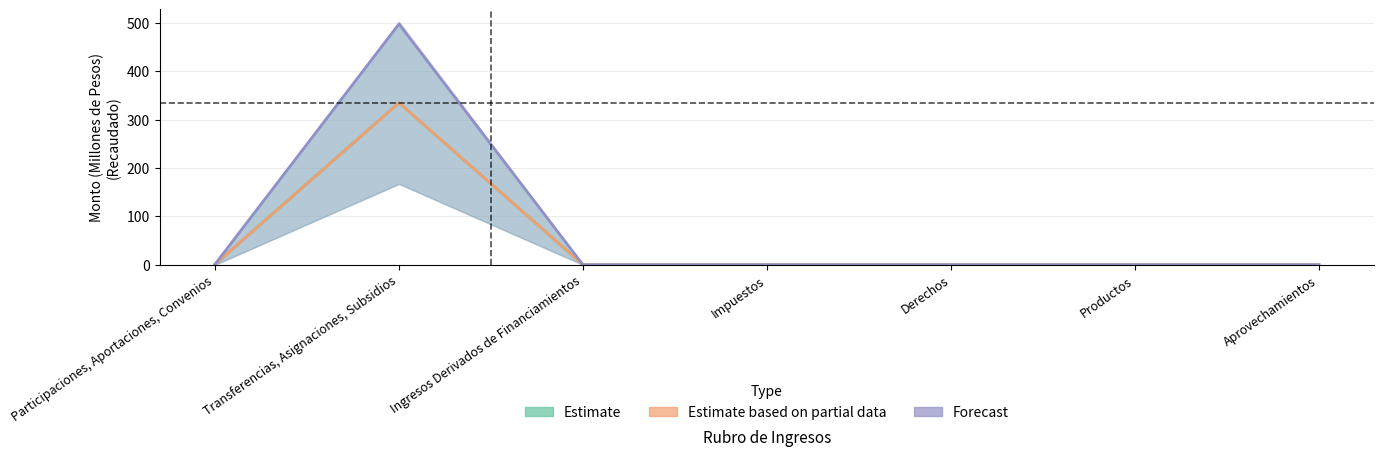

Reading left to right, extract all data points from this chart.

Estimate: Participaciones, Aportaciones, Convenios=1.0	Transferencias, Asignaciones, Subsidios=334.8	Ingresos Derivados de Financiamientos=0.0	Impuestos=0.0	Derechos=0.0	Productos=0.0	Aprovechamientos=0.0
Estimate based on partial data: Participaciones, Aportaciones, Convenios=1.0	Transferencias, Asignaciones, Subsidios=334.8	Ingresos Derivados de Financiamientos=0.0	Impuestos=0.0	Derechos=0.0	Productos=0.0	Aprovechamientos=0.0
Forecast: Participaciones, Aportaciones, Convenios=1.0	Transferencias, Asignaciones, Subsidios=497.7	Ingresos Derivados de Financiamientos=0.0	Impuestos=0.0	Derechos=0.0	Productos=0.0	Aprovechamientos=0.0